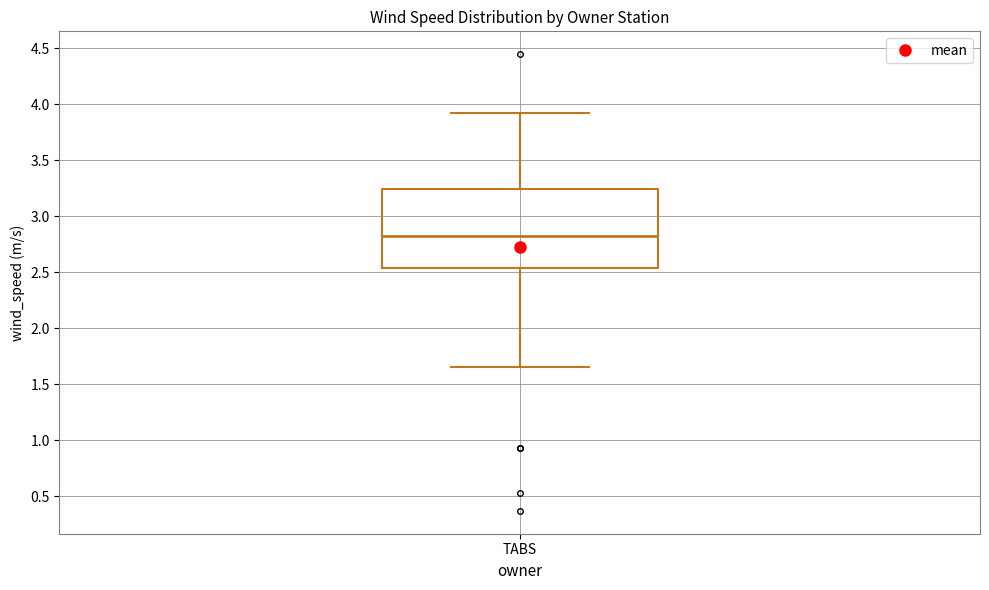

Read this box plot against the y-axis: the position of the median line, the range covered by the box, and the ends of both whiskers. The values are not printed on the chart, so give them approximately, as read against the axis.

median 2.85, box 2.55 to 3.25, whiskers 1.65 to 3.90